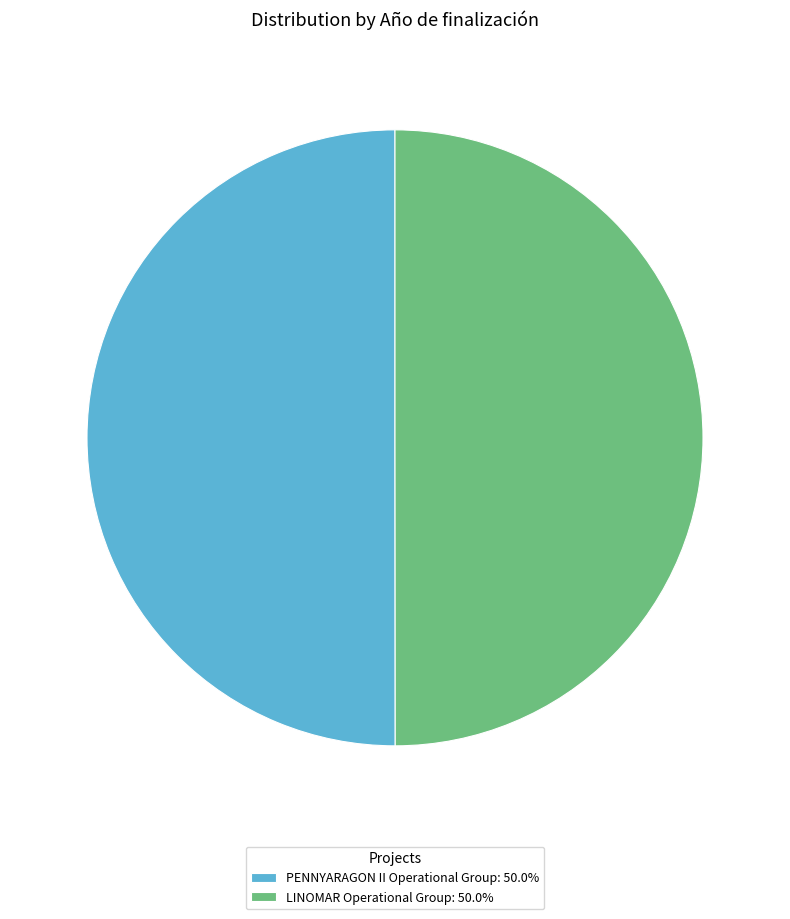

Do PENNYARAGON II Operational Group: 50.0% and LINOMAR Operational Group: 50.0% together represent more than half of the pie?

Yes